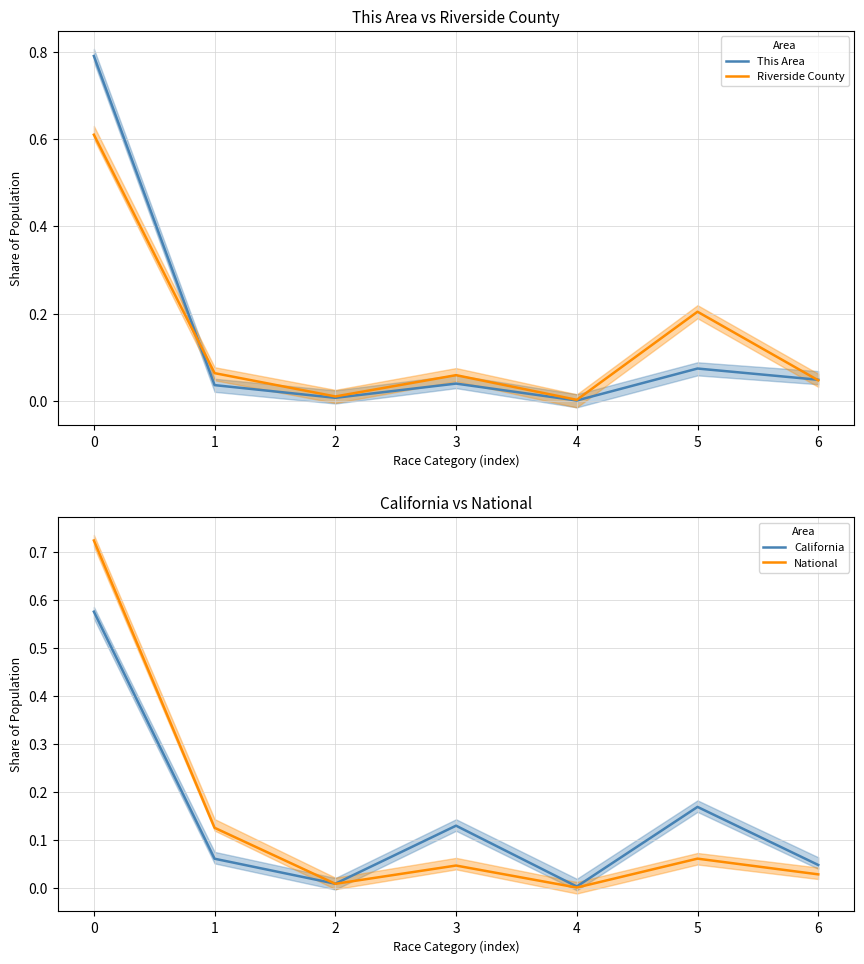

How many interior local valleys does the National series have?

2